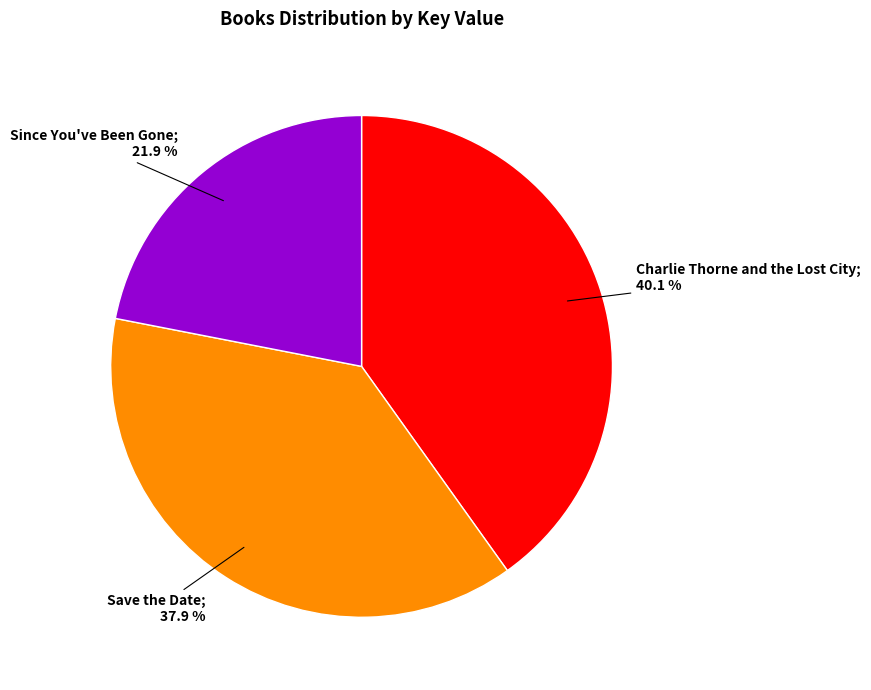

Does any single category account for the majority?

No